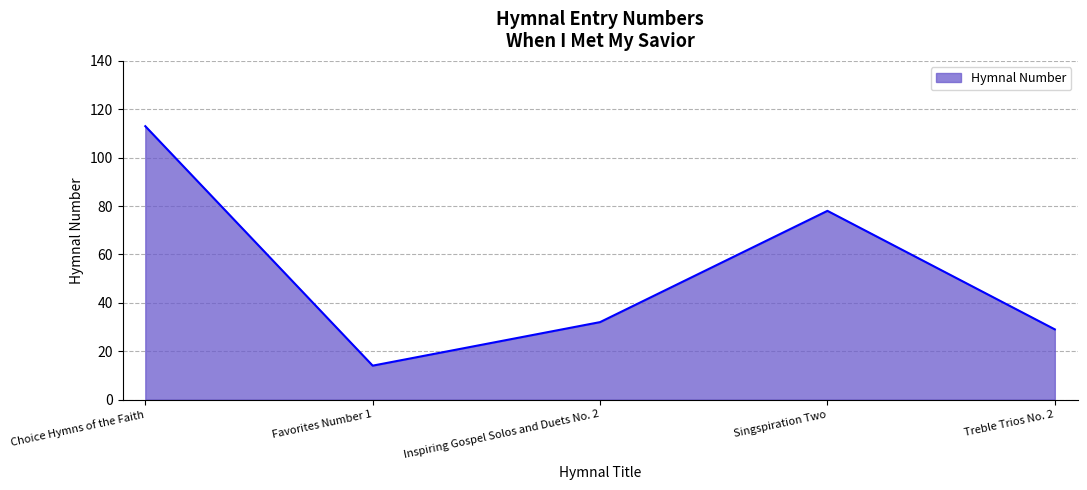

Where is the first local maximum?

Singspiration Two